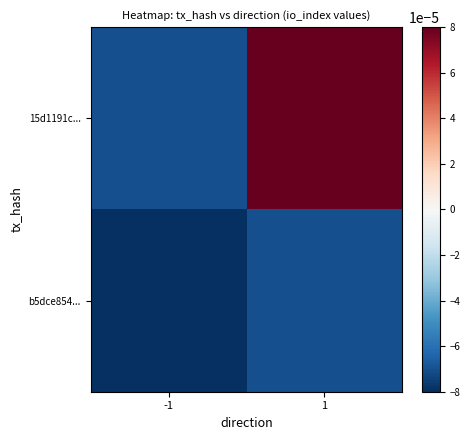

Rank the series by their average value, from highest to lowest.

15d1191c..., b5dce854...